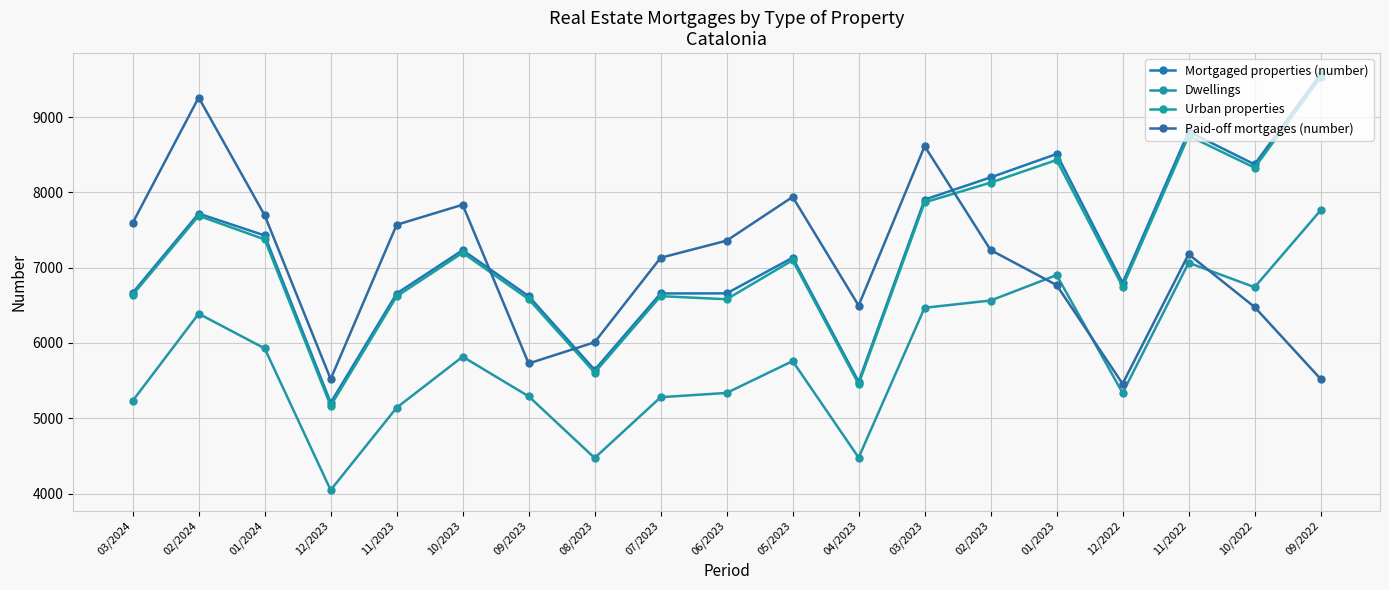

At which category is the sum across all series the highest?

09/2022